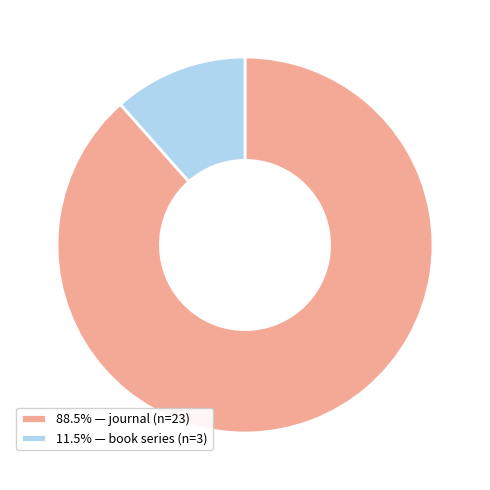

Combined, do 11.5% — book series (n=3) and 88.5% — journal (n=23) account for over 50%?

Yes